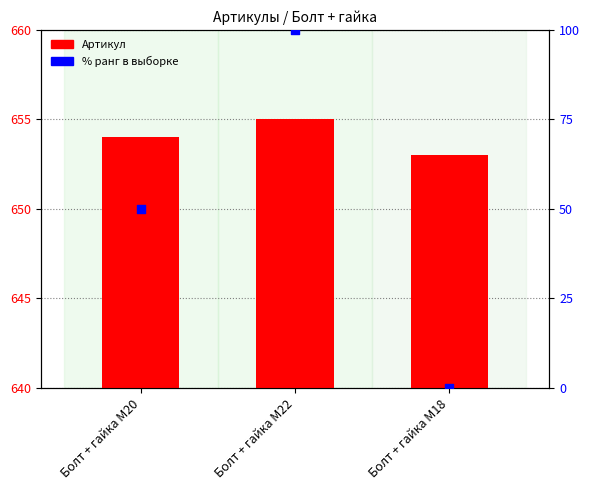

Is the value of % ранг в выборке at Болт + гайка M18 greater than the value of Артикул at Болт + гайка M18?

No